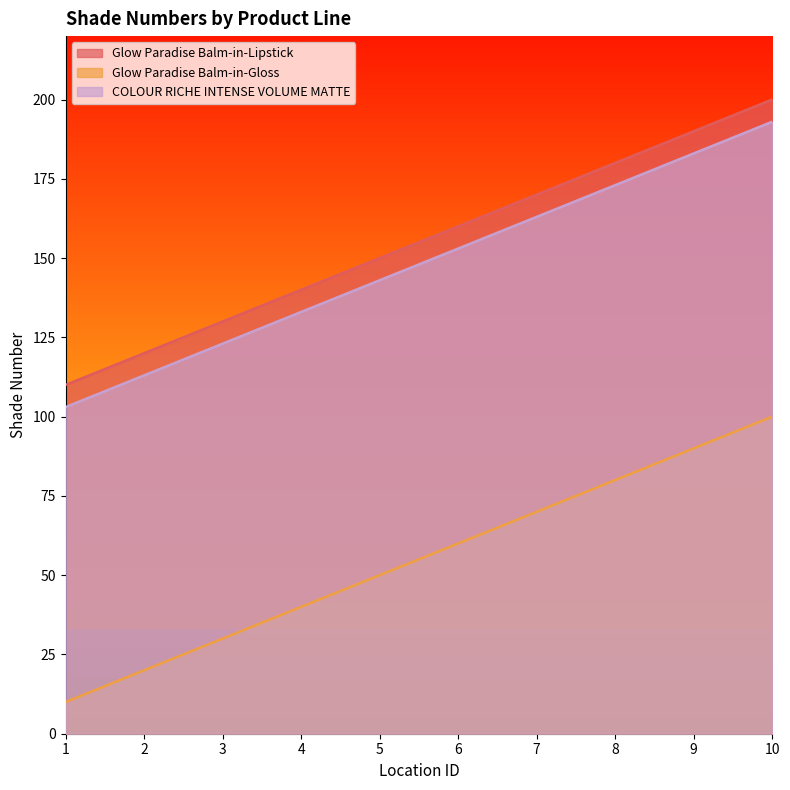

Reading right to left, transcribe all the data shown in this chart.

Glow Paradise Balm-in-Lipstick: 10=200	9=190	8=180	7=170	6=160	5=150	4=140	3=130	2=120	1=110
Glow Paradise Balm-in-Gloss: 10=100	9=90	8=80	7=70	6=60	5=50	4=40	3=30	2=20	1=10
COLOUR RICHE INTENSE VOLUME MATTE: 10=193	9=183	8=173	7=163	6=153	5=143	4=133	3=123	2=113	1=103